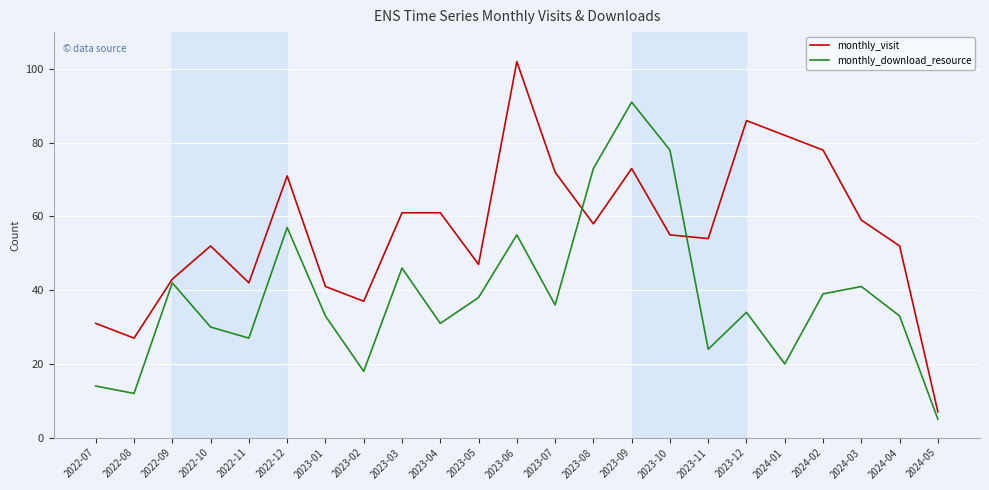

True or false: monthly_visit has more than 1 interior local peaks.

True